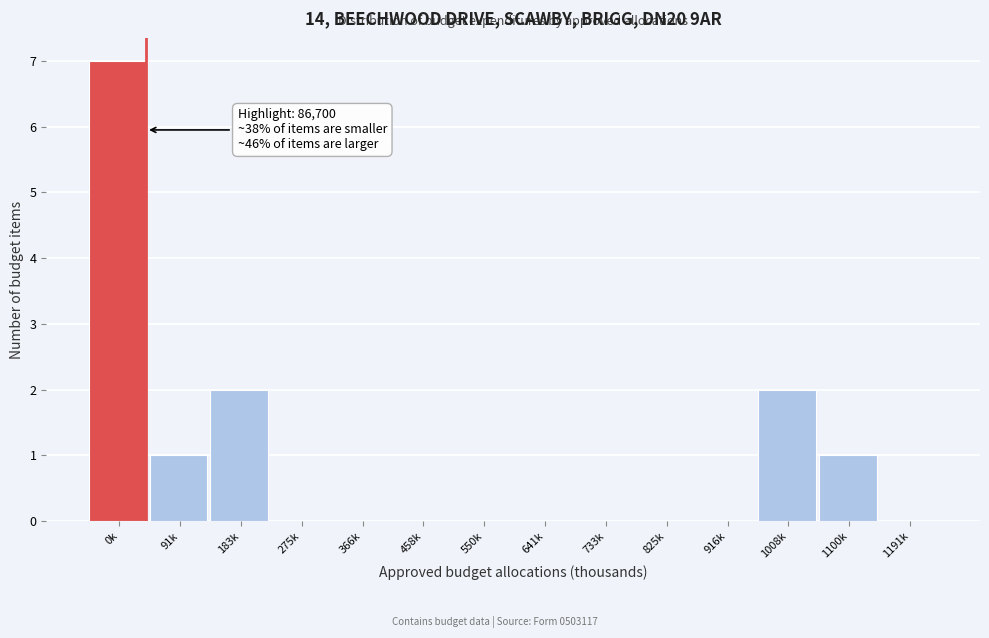

Reading left to right, what are all the values shown in this chart?

0k=7	91k=1	183k=2	275k=0	366k=0	458k=0	550k=0	641k=0	733k=0	825k=0	916k=0	1008k=2	1100k=1	1191k=0